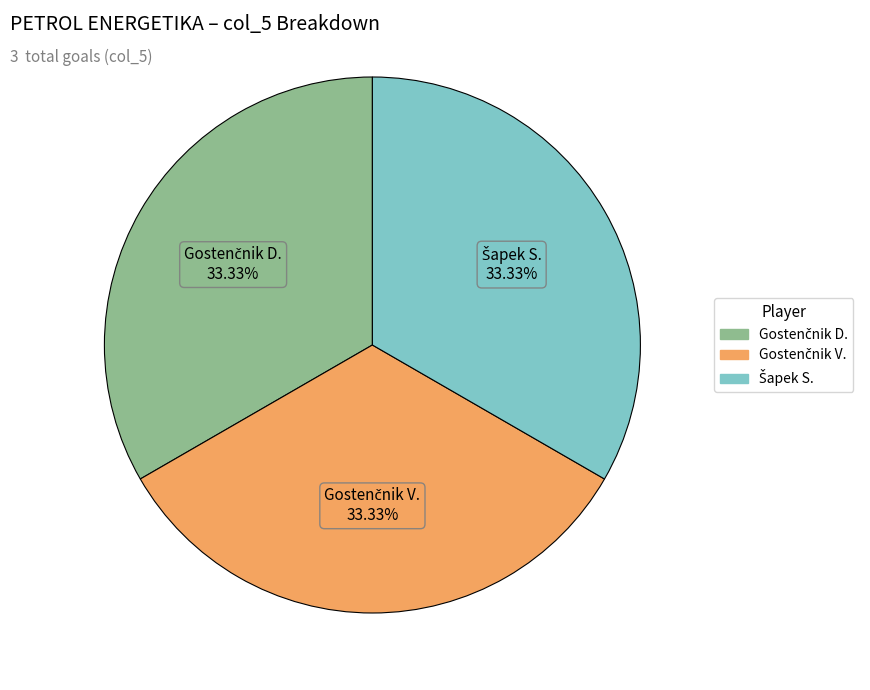

Does any single category account for the majority?

No